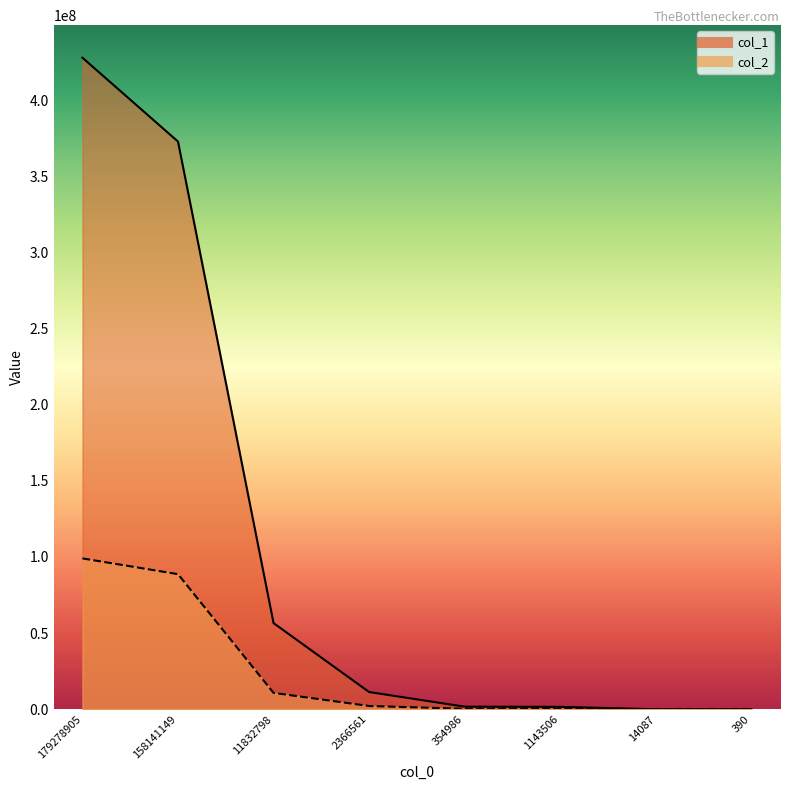

Rank the series by their average value, from highest to lowest.

col_1, col_2